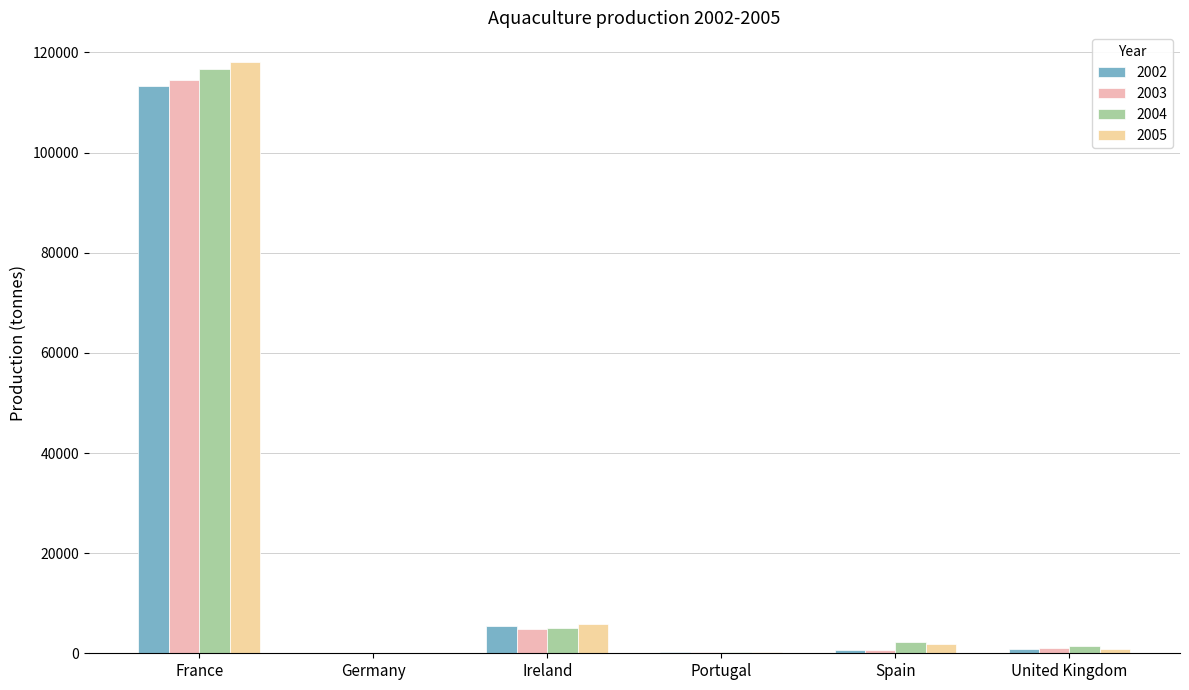

Which series changed the most between Ireland and United Kingdom?

2005